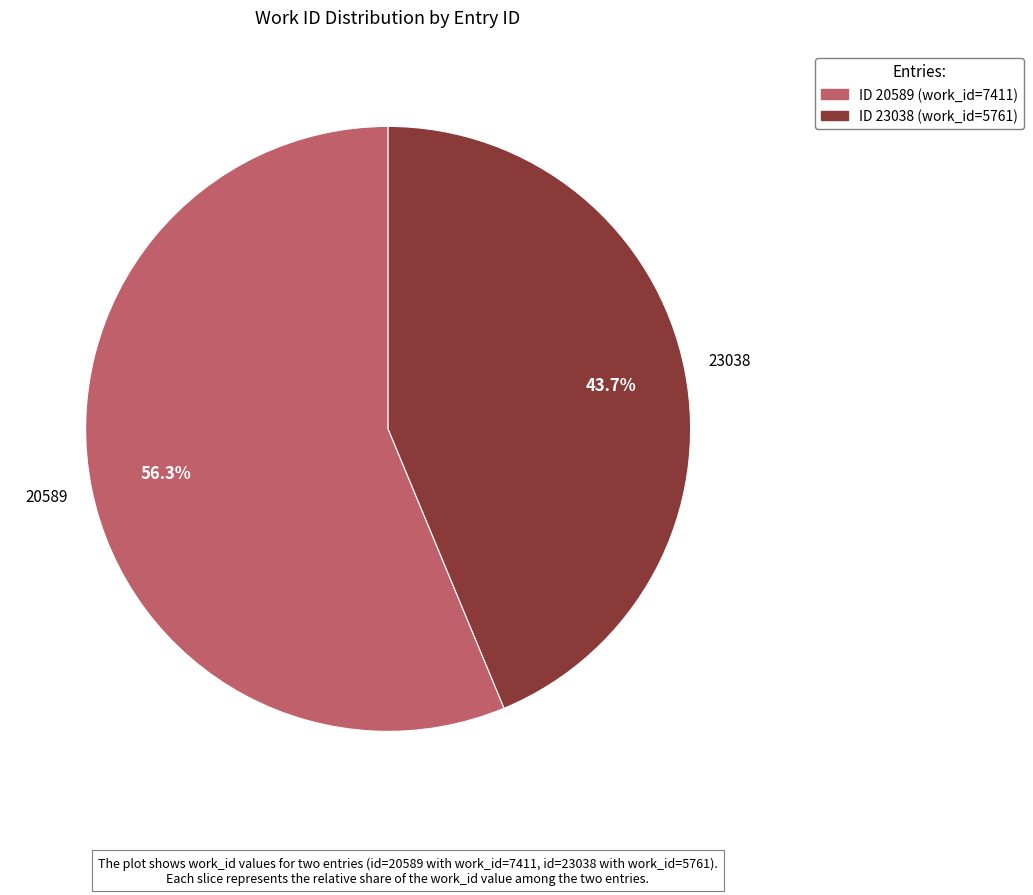

Is it true that 23038 is 30% of the pie?

False